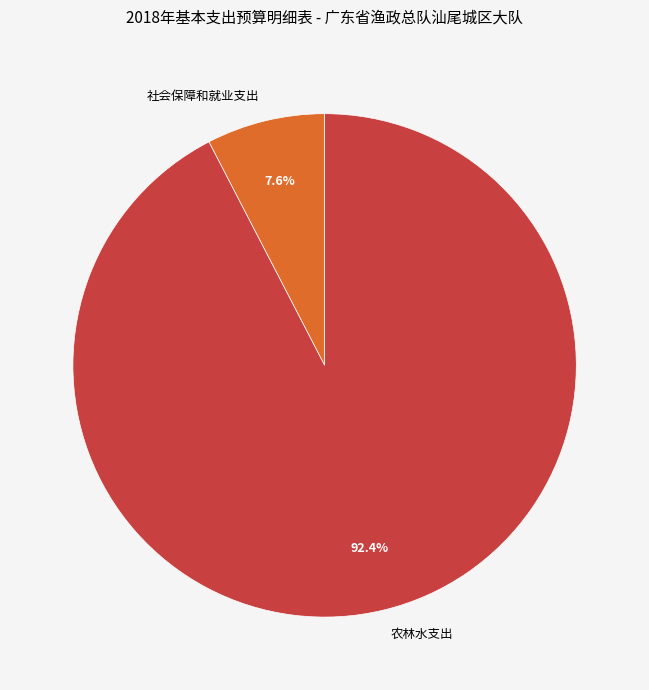

Is it true that 农林水支出 is 92% of the pie?

True